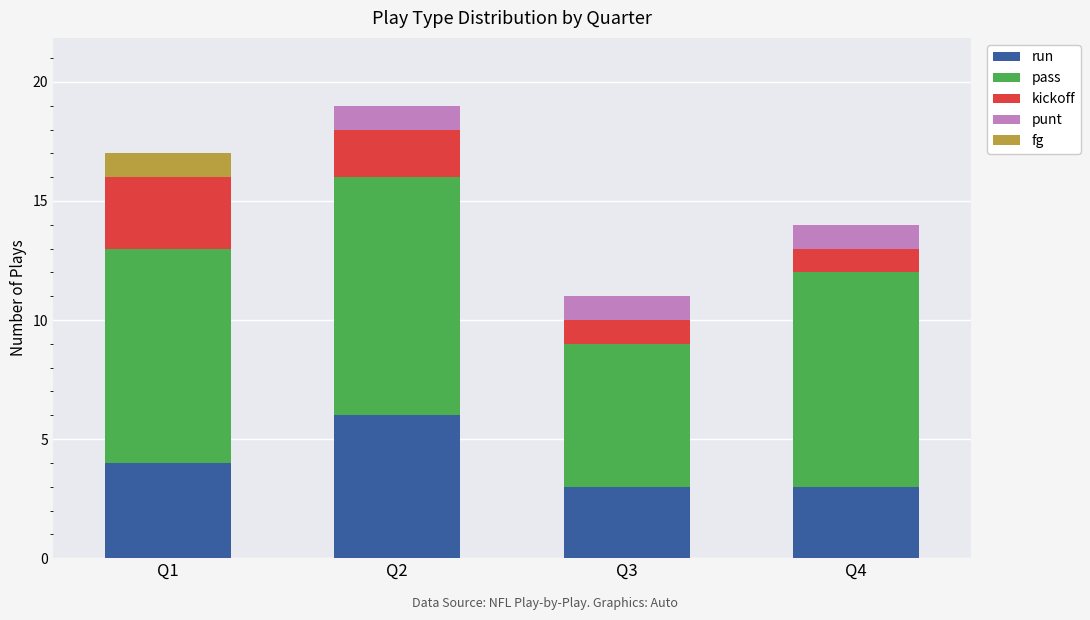

What is the highest value of the run series?

6